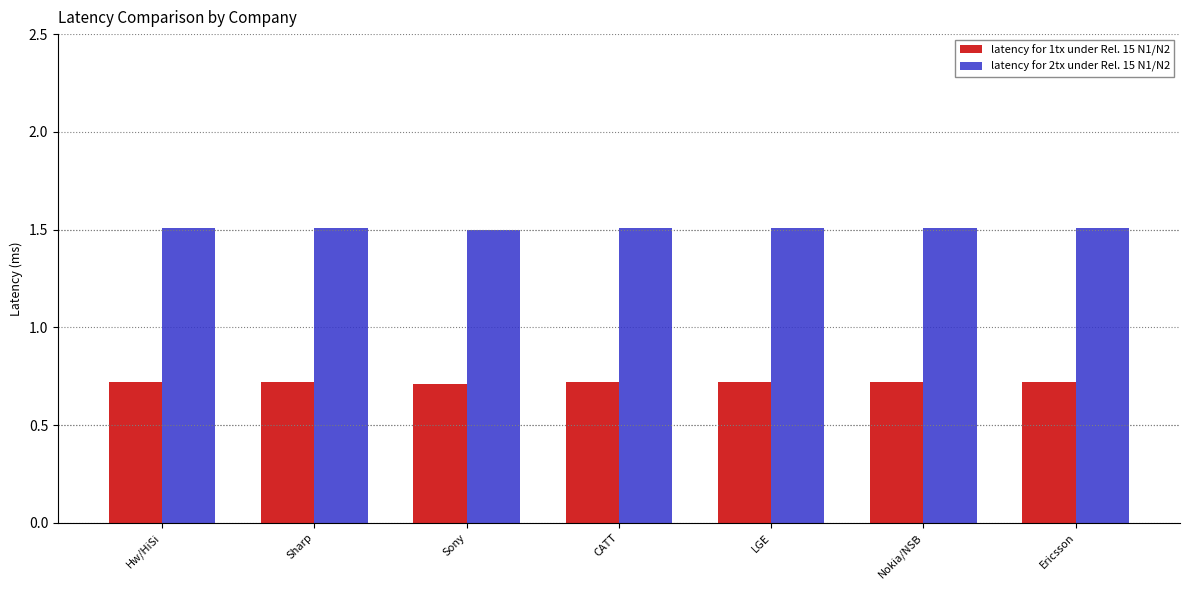

What is the label of the 5th bar from the left?

LGE